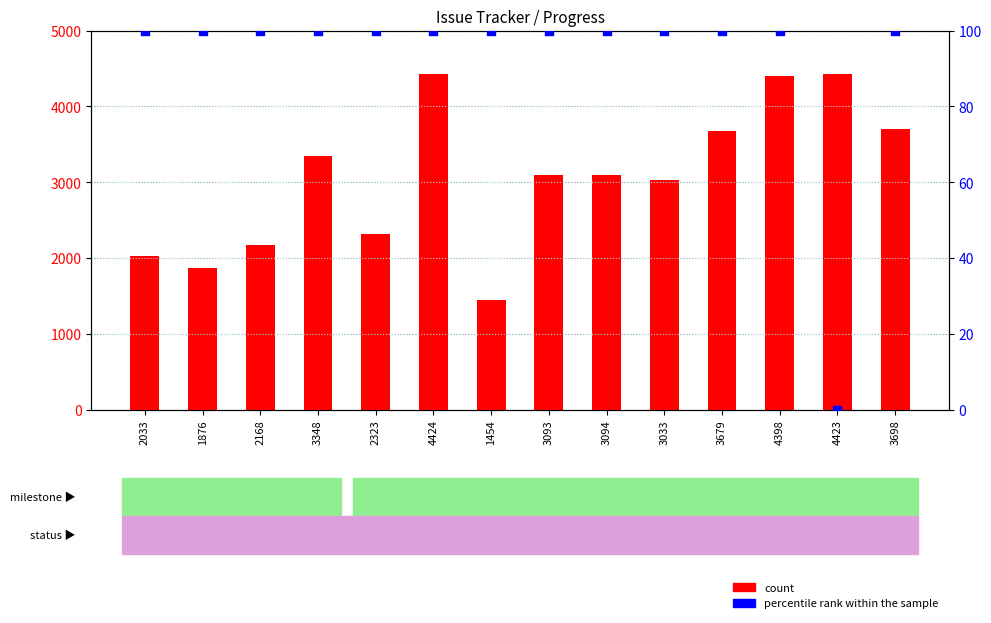

Which series has the largest total across all categories?

count